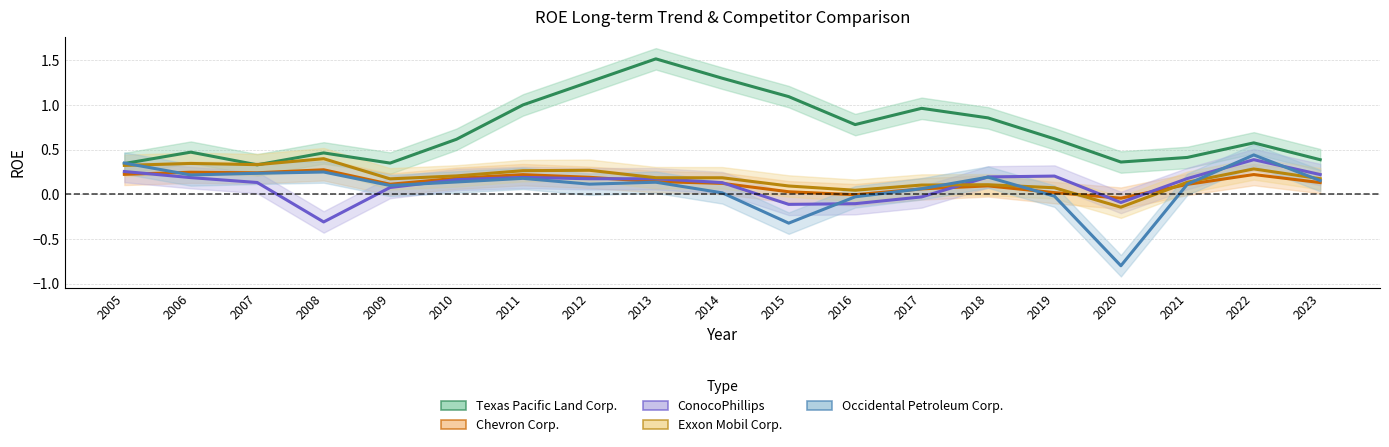

How many categories are shown in the chart?

19